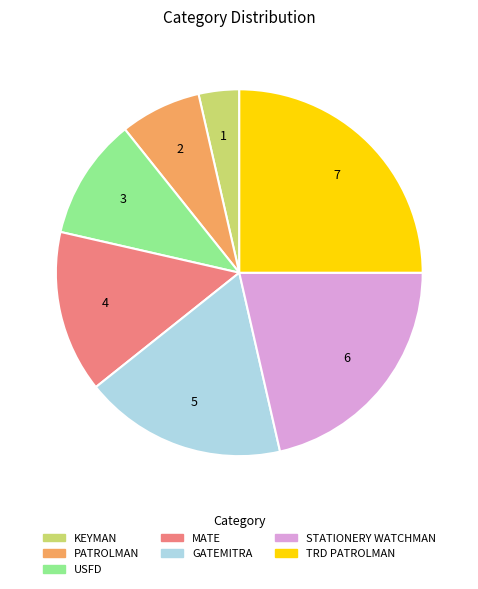

Which category has the smallest portion of the pie?

KEYMAN